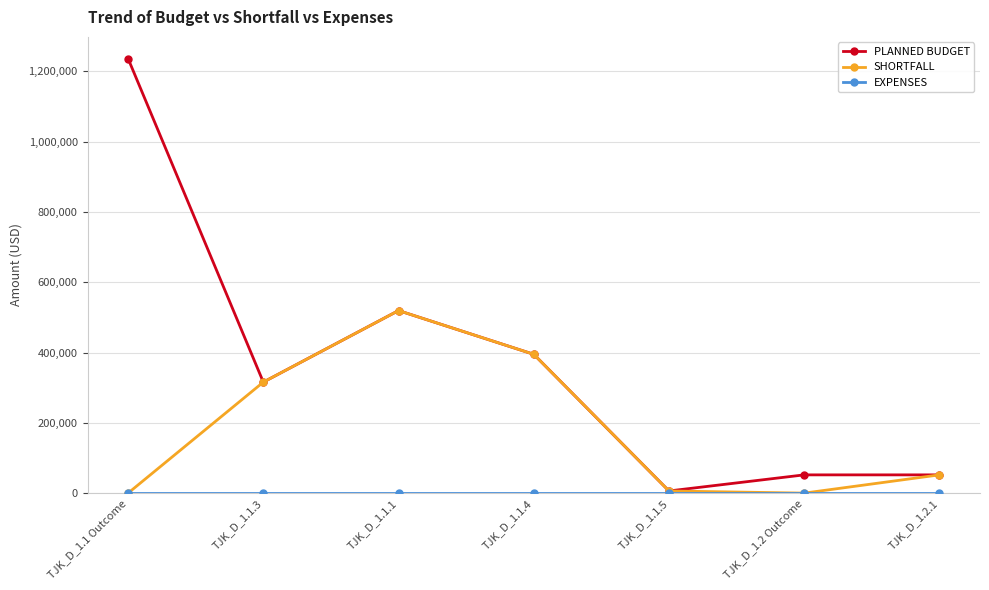

Is the value of PLANNED BUDGET at TJK_D_1.1.4 greater than the value of SHORTFALL at TJK_D_1.1 Outcome?

Yes